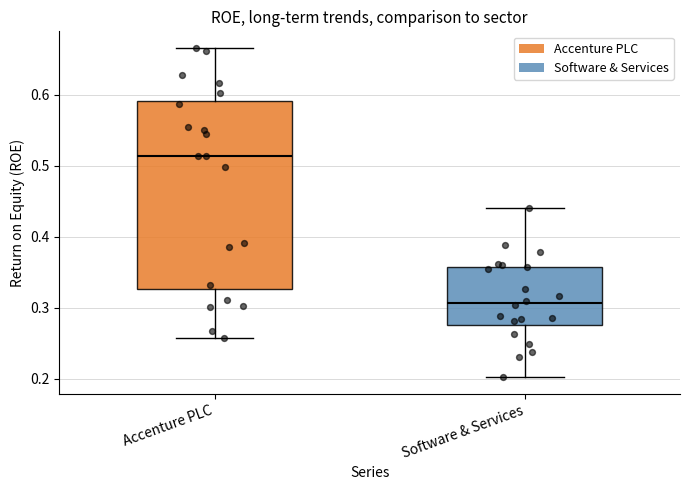

Reading left to right, transcribe this box plot: for each box, give where its median line is, the range the box spans, and where its two whiskers end, as read against the y-axis. The values are not printed on the chart, so give them approximately, as read against the axis.

Accenture PLC: median 0.51, box 0.33 to 0.59, whiskers 0.26 to 0.67
Software & Services: median 0.31, box 0.28 to 0.36, whiskers 0.20 to 0.44